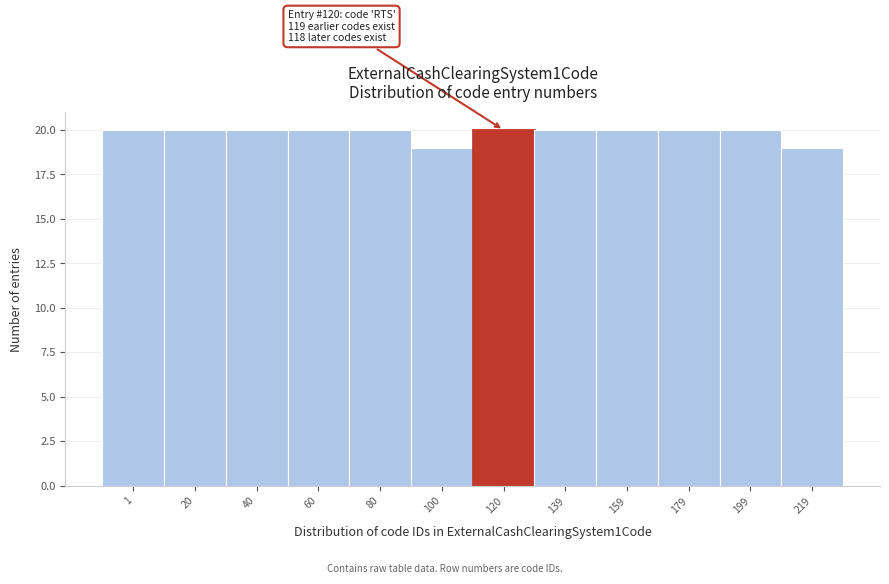

Reading left to right, transcribe all the data shown in this chart.

1=20	20=20	40=20	60=20	80=20	100=19	120=20	139=20	159=20	179=20	199=20	219=19